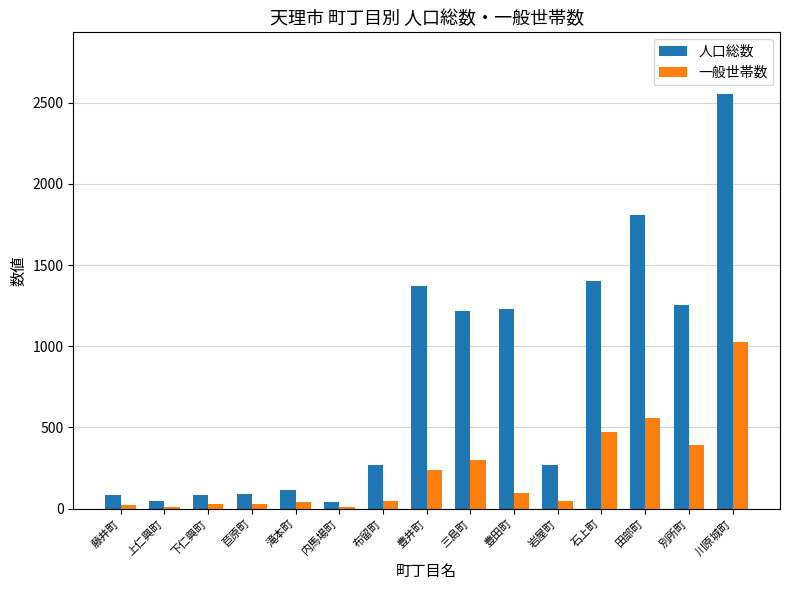

Count the number of categories in the chart.

15